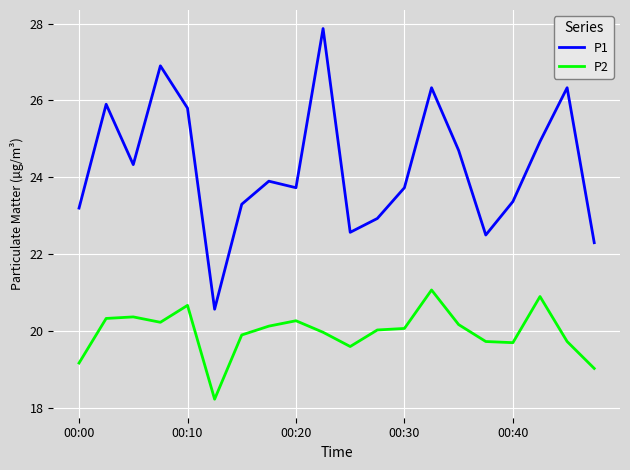

Which series has the widest spread of values?

P1